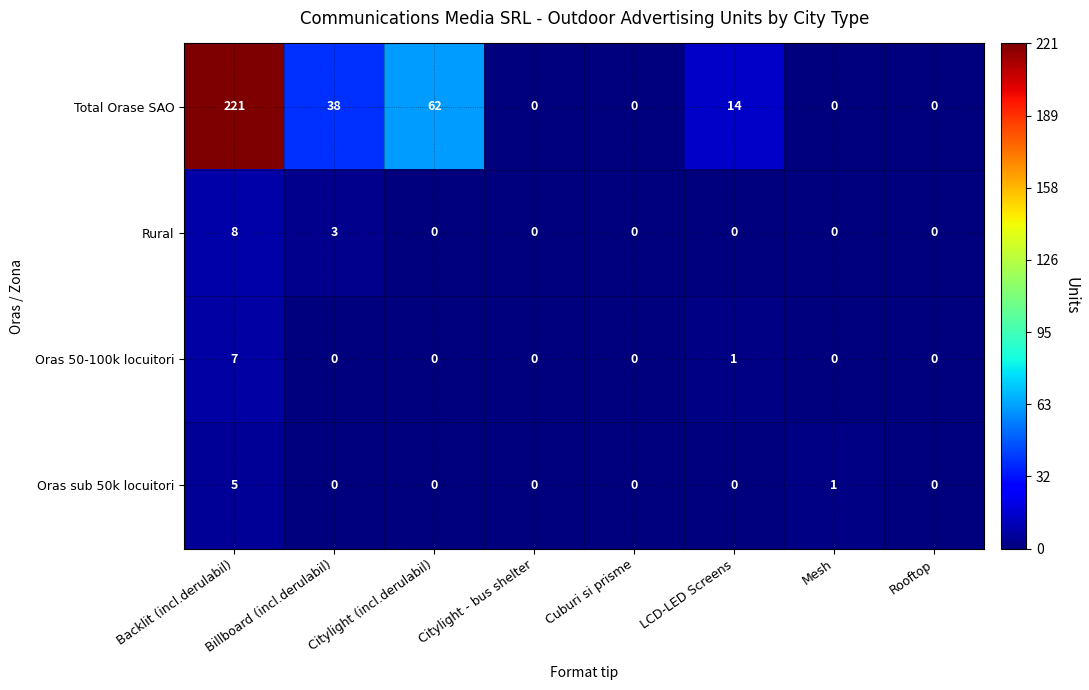

How many Rural values are between 0 and 3?

7